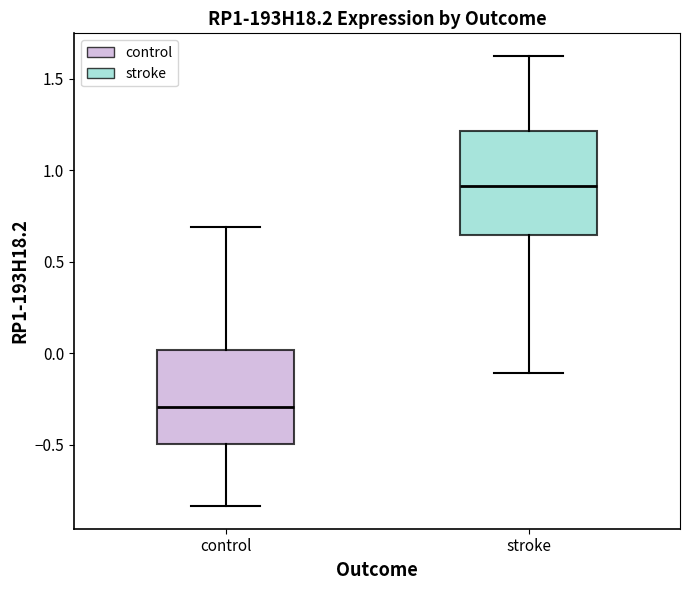

Which box has the highest median line?

stroke